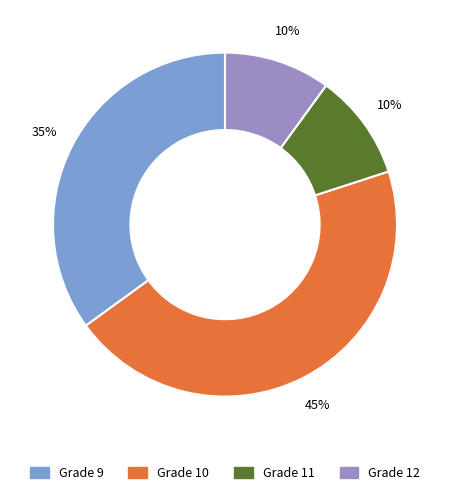

Do Grade 12 and Grade 10 together represent more than half of the pie?

Yes